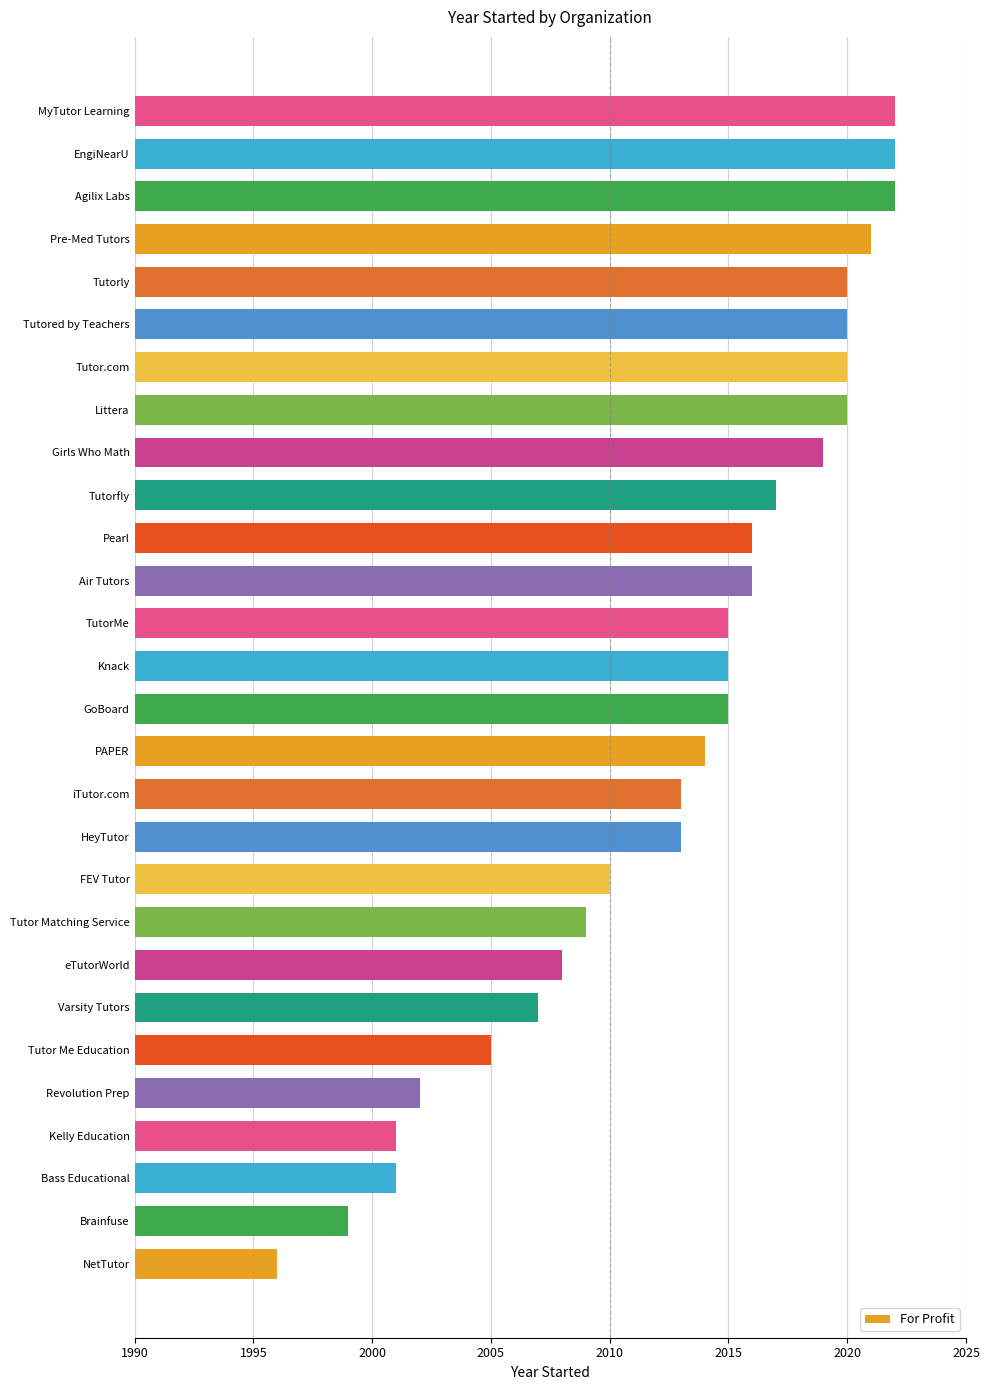

The value at Bass Educational is 2001. True or false?

True